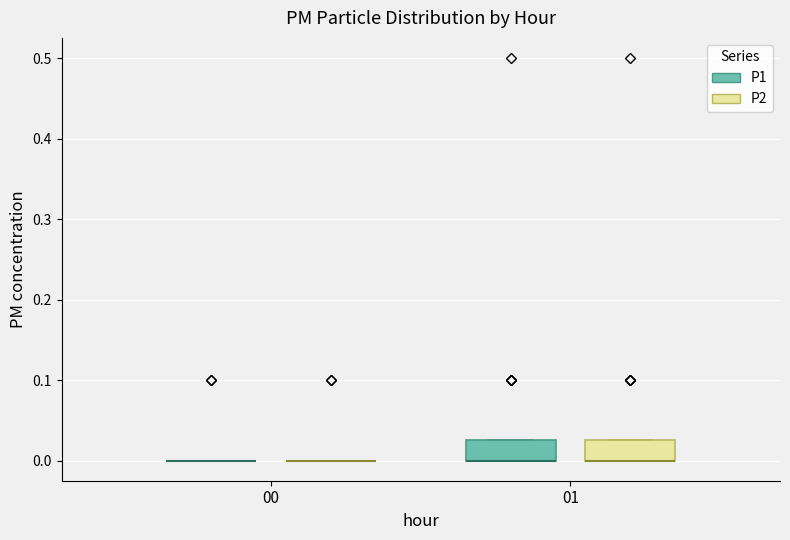

Reading left to right, transcribe this box plot: for each box, give where its median line is, the range the box spans, and where its two whiskers end, as read against the y-axis. The values are not printed on the chart, so give them approximately, as read against the axis.

00 (P1): box collapsed to a line at 0.00, whiskers 0.00 to 0.00
00 (P2): box collapsed to a line at 0.00, whiskers 0.00 to 0.00
01 (P1): median 0.00 (drawn on the box's lower edge), box 0.00 to 0.03, whiskers 0.00 to 0.03
01 (P2): median 0.00 (drawn on the box's lower edge), box 0.00 to 0.03, whiskers 0.00 to 0.03